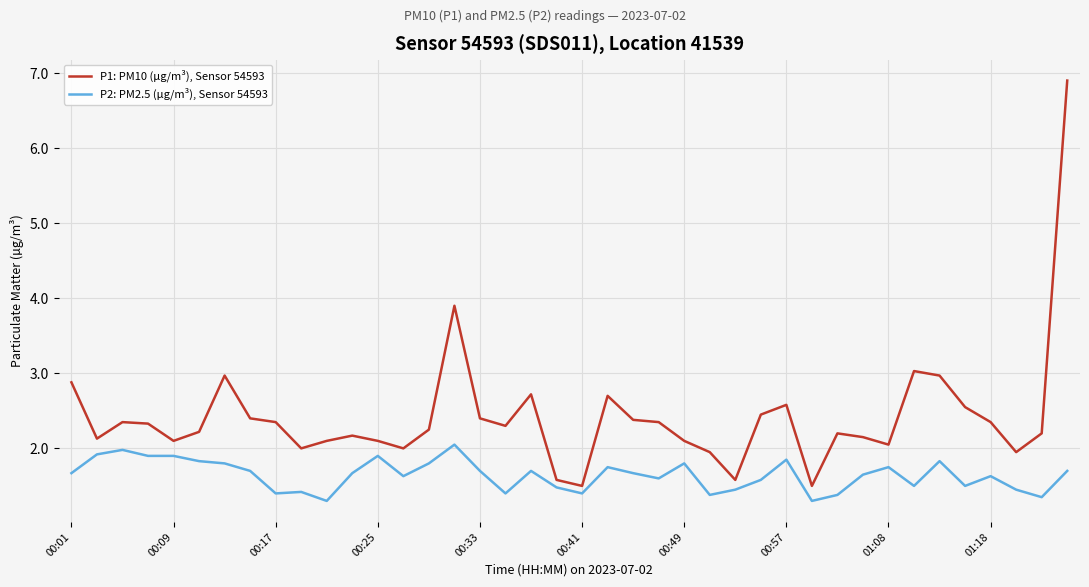

Which series has the largest range (max minus min)?

P1: PM10 (µg/m³), Sensor 54593